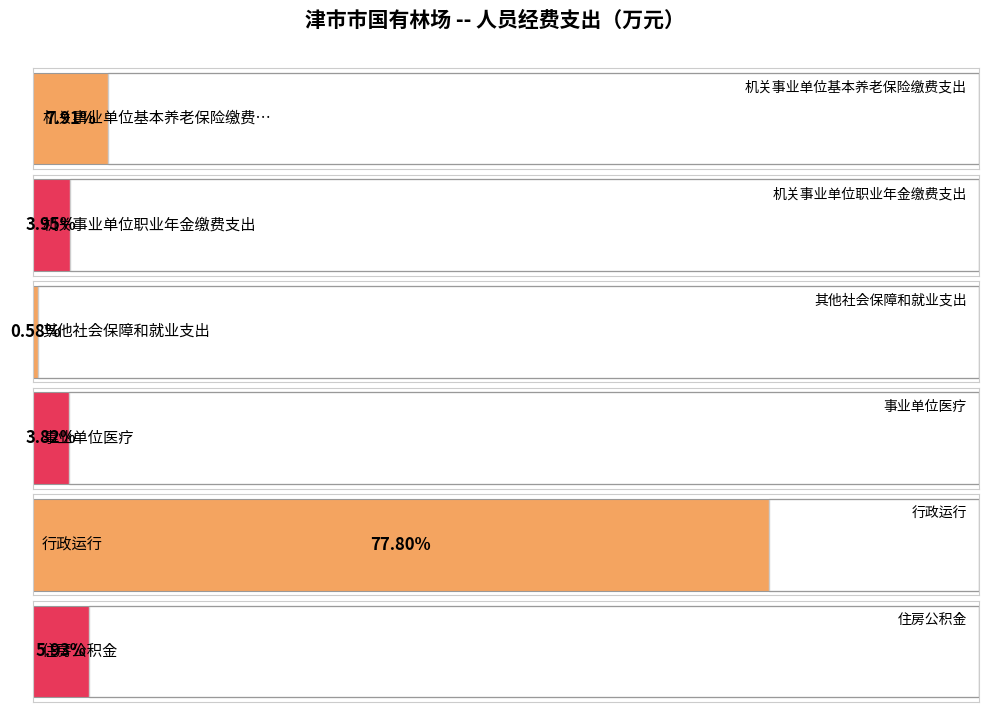

Which category has the highest value across all series?

行政运行